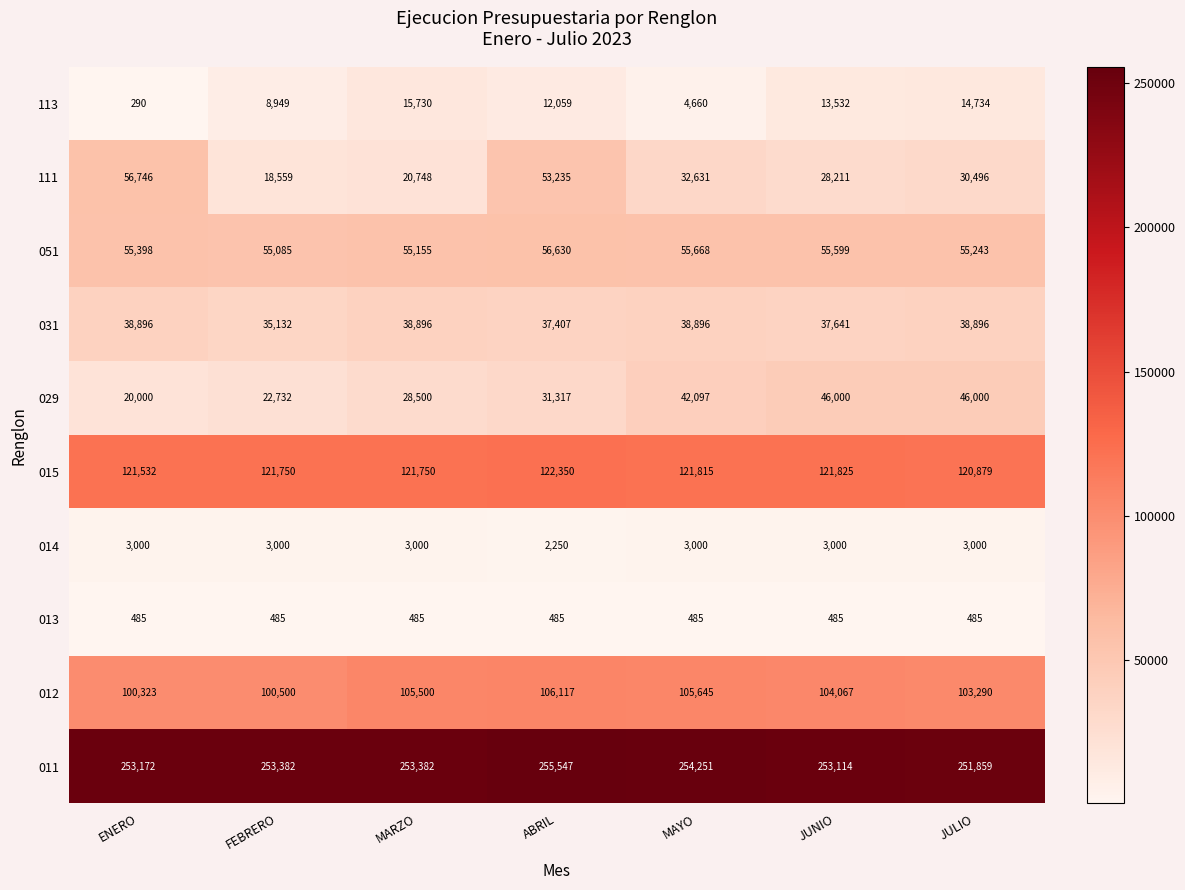

The value of 029 at FEBRERO is 8573. True or false?

False